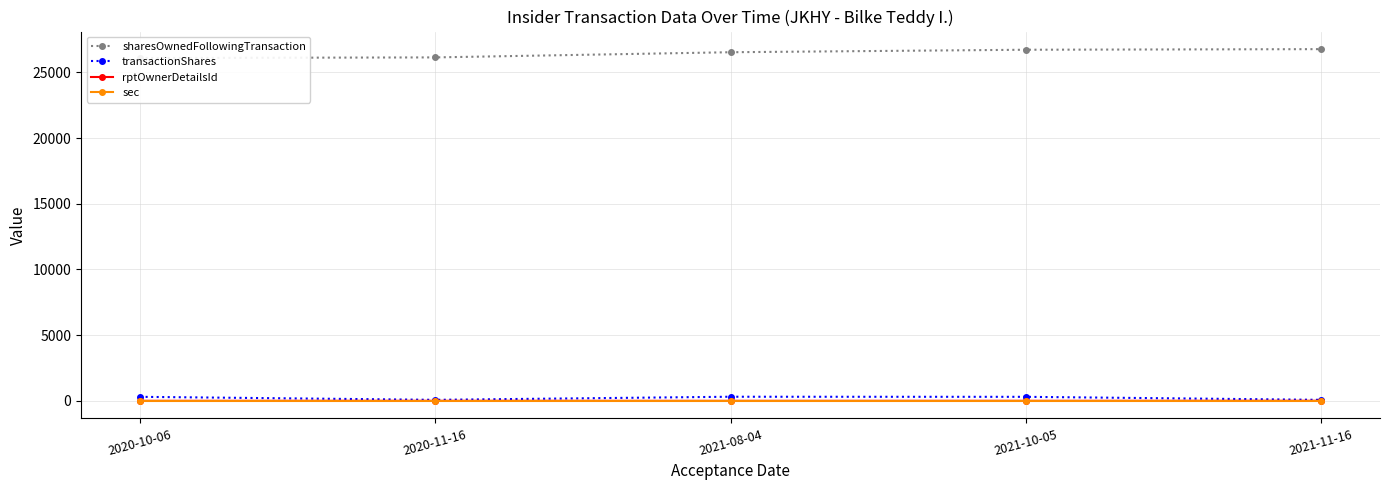

What is the total value across all series at 2021-08-04?

26861